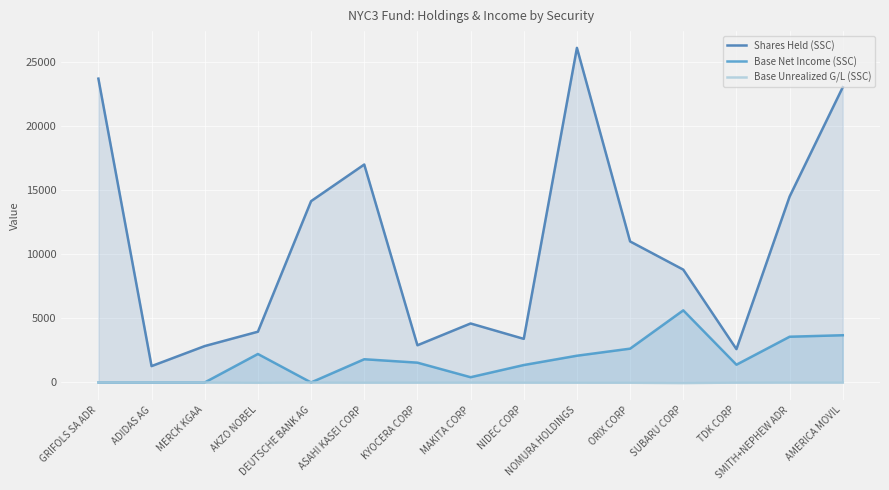

Where does the Shares Held (SSC) series first go above 8800?

GRIFOLS SA ADR